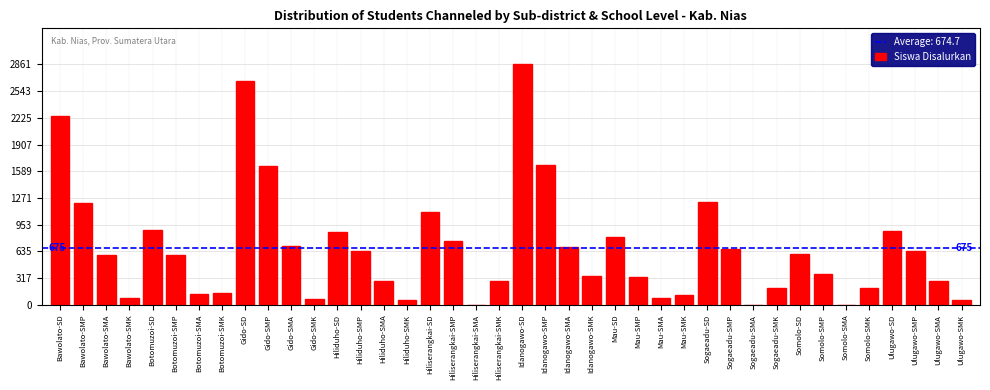

Between Sogaeadu-SMA and Sogaeadu-SD, which is larger?

Sogaeadu-SD